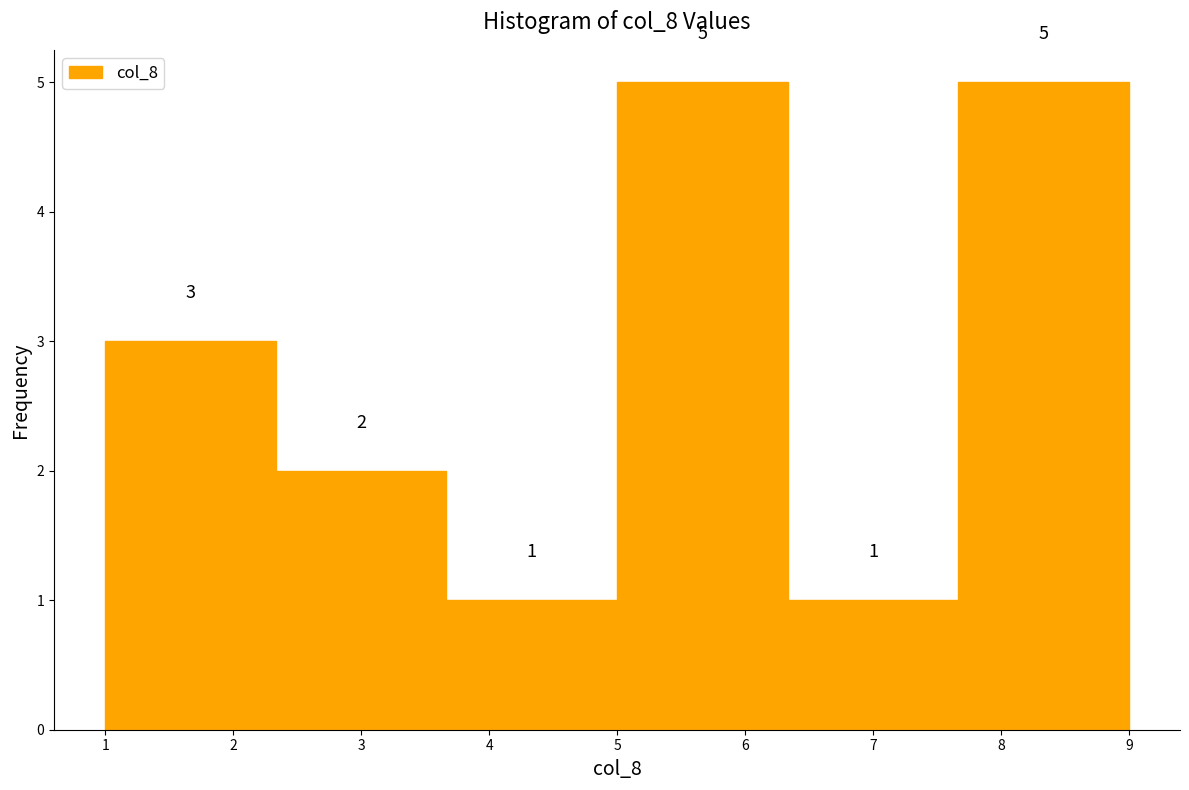

Reading left to right, list every bar in this chart as the range it spans on the x-axis followed by its height. The bar edges are not printed on the chart, so give them approximately, as read against the axis.

1.0 to 2.3: 3
2.3 to 3.7: 2
3.7 to 5.0: 1
5.0 to 6.3: 5
6.3 to 7.7: 1
7.7 to 9.0: 5